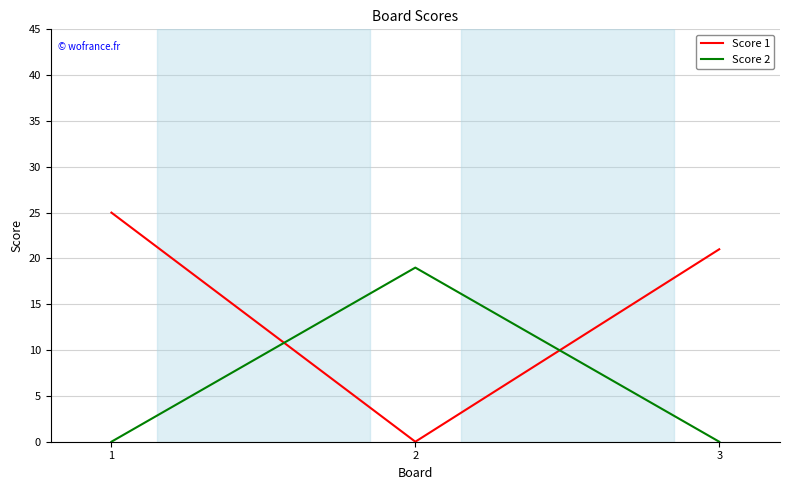

What is the maximum value for Score 2?

19